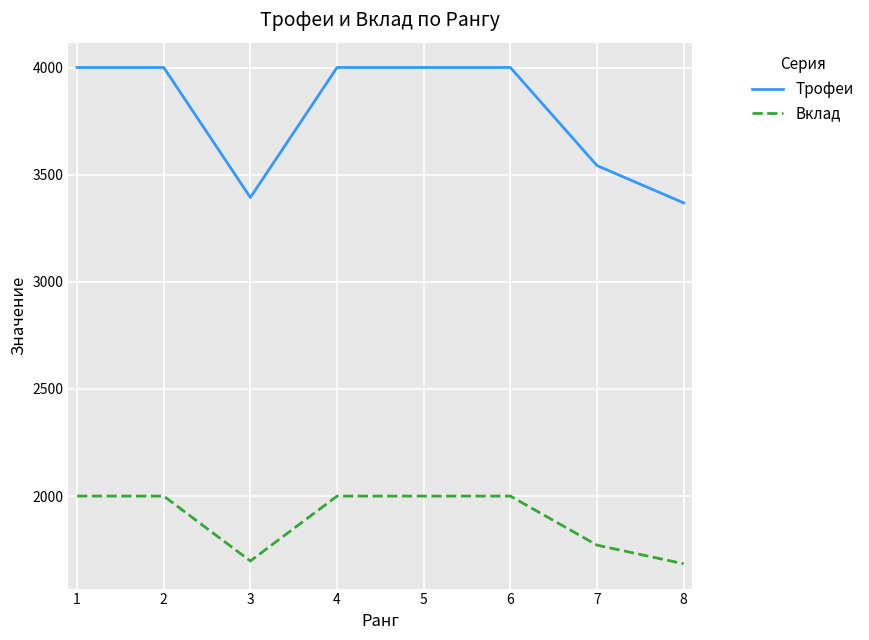

What is the spread (max minus min) of values at 4?

2001